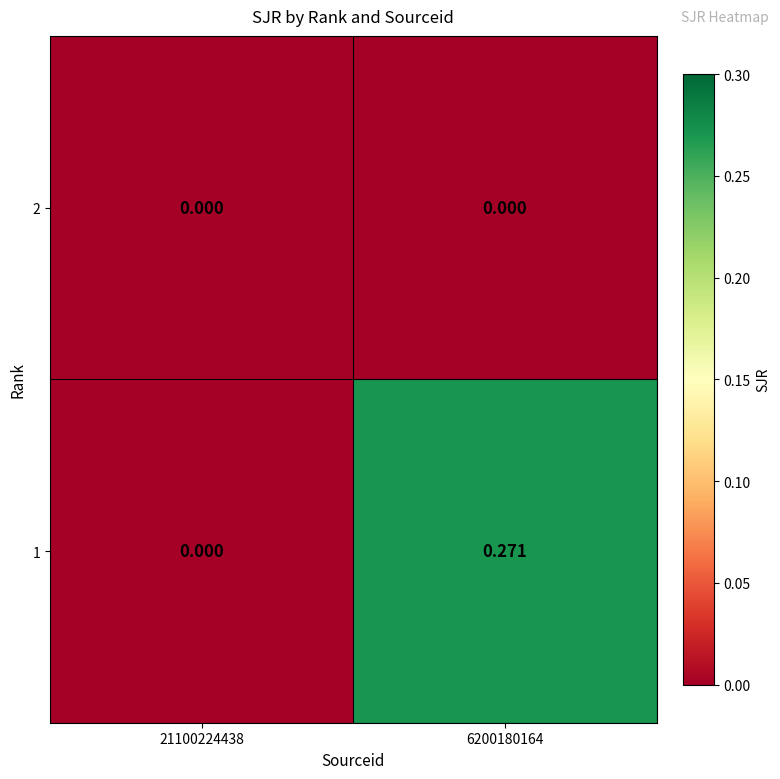

How many values in 1 are above zero?

1